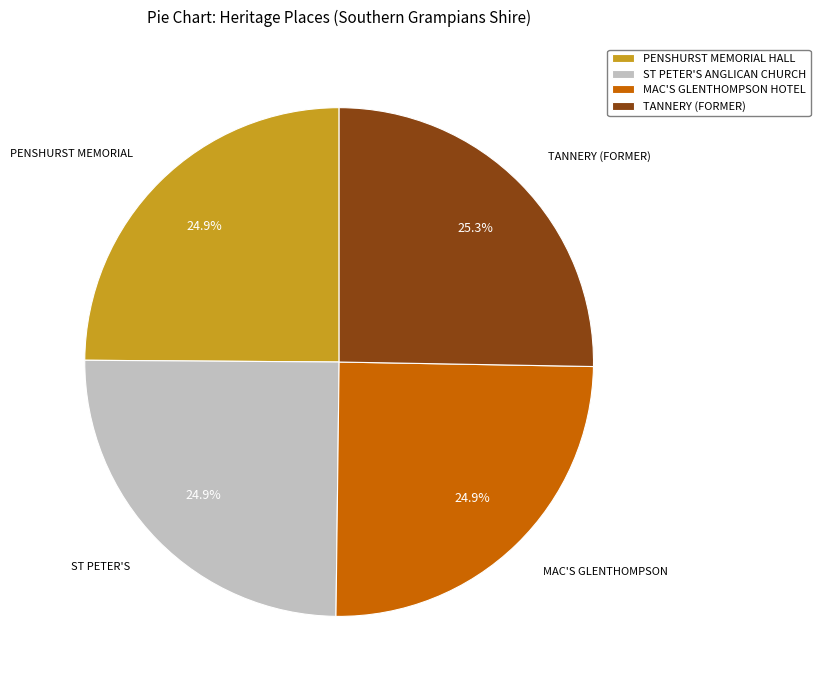

How many segments does this pie chart have?

4